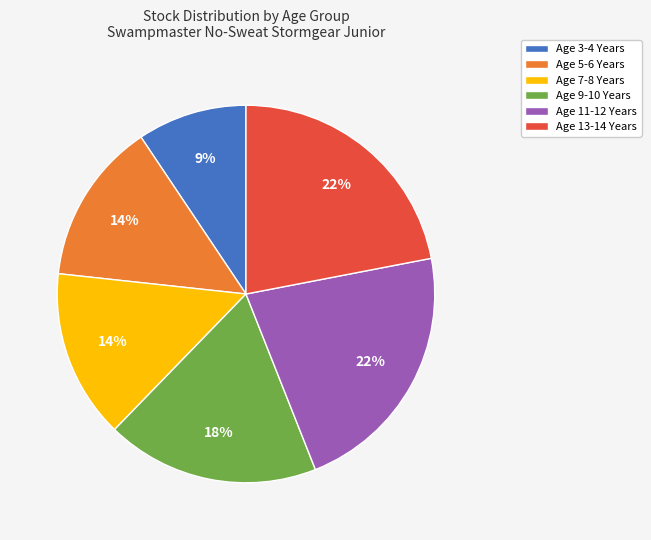

Which category has the smallest portion of the pie?

Age 3-4 Years